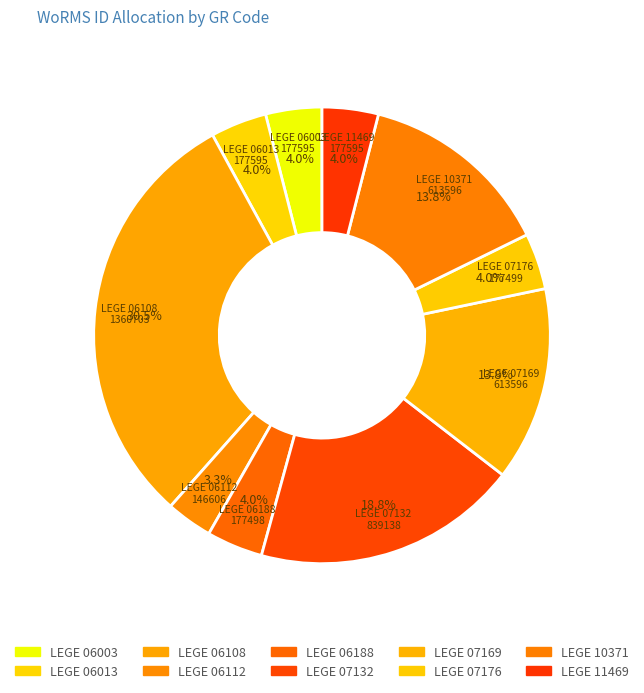

How many segments does this pie chart have?

10